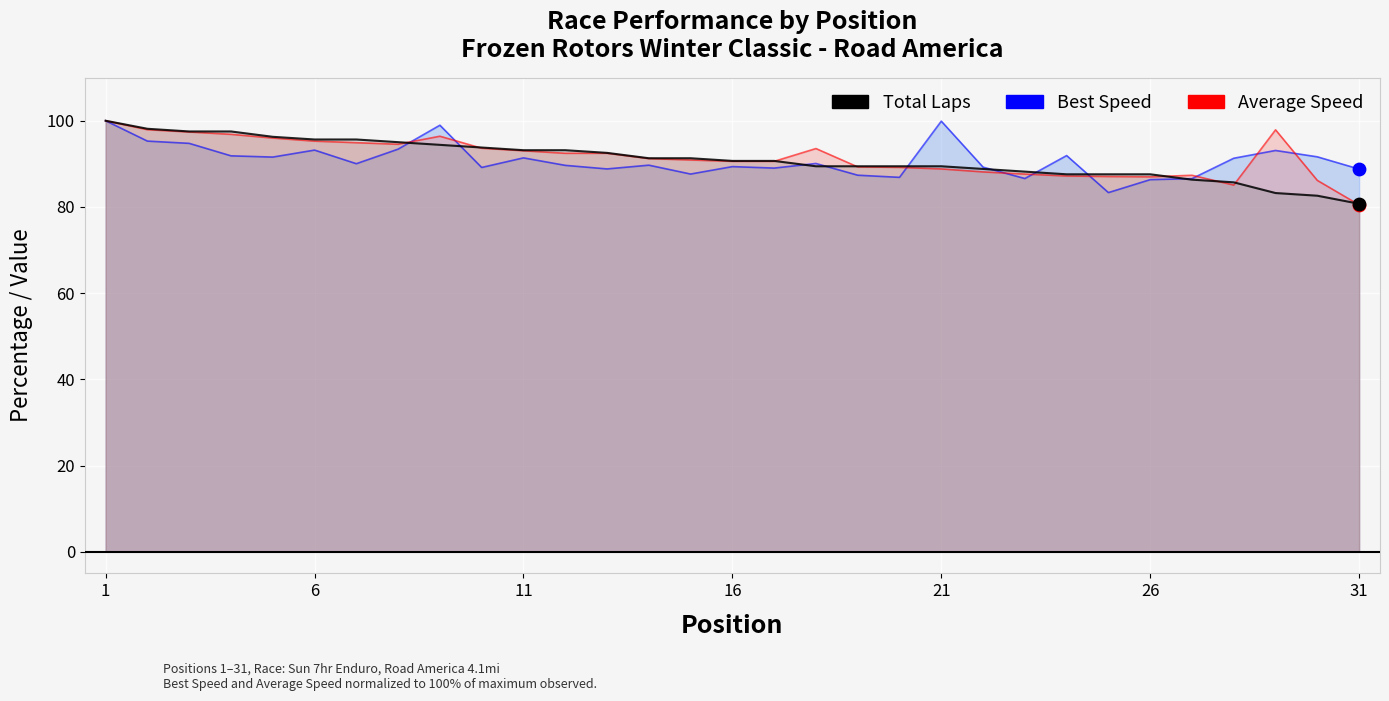

Which series has the widest spread of Y values?

Average Speed